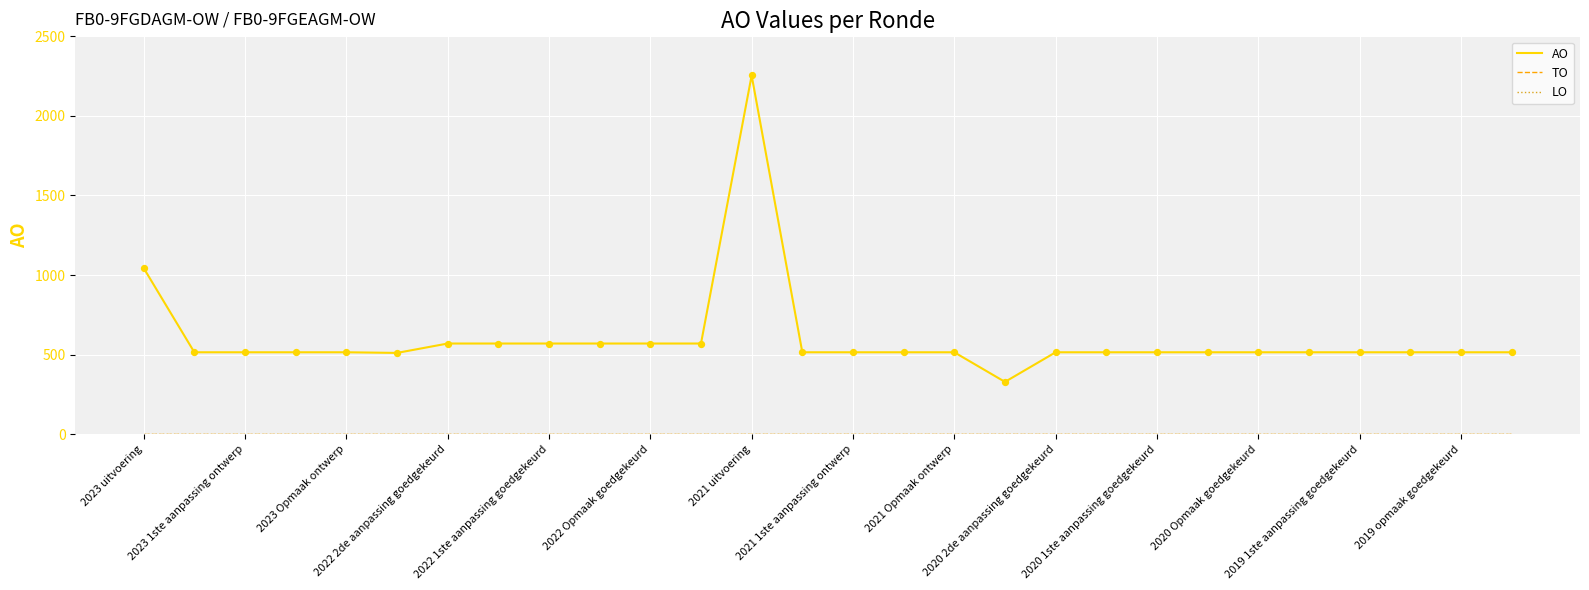

Which series has the largest total across all categories?

AO